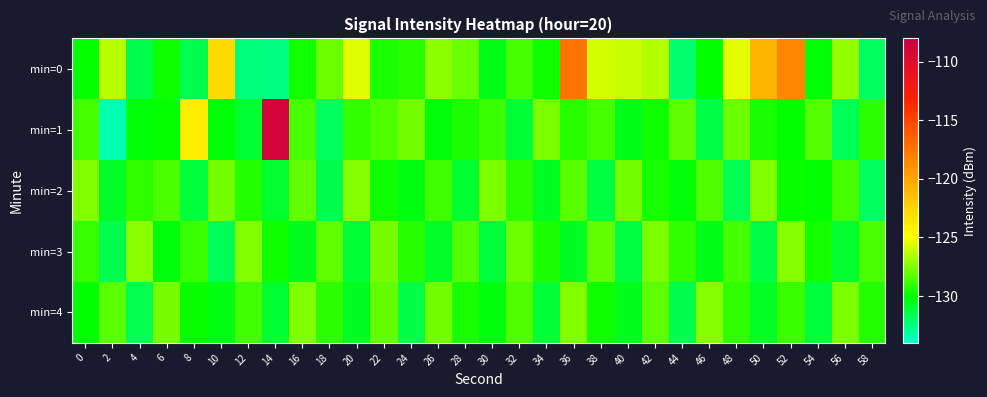

What is the spread (max minus min) of values at 22?

2.1